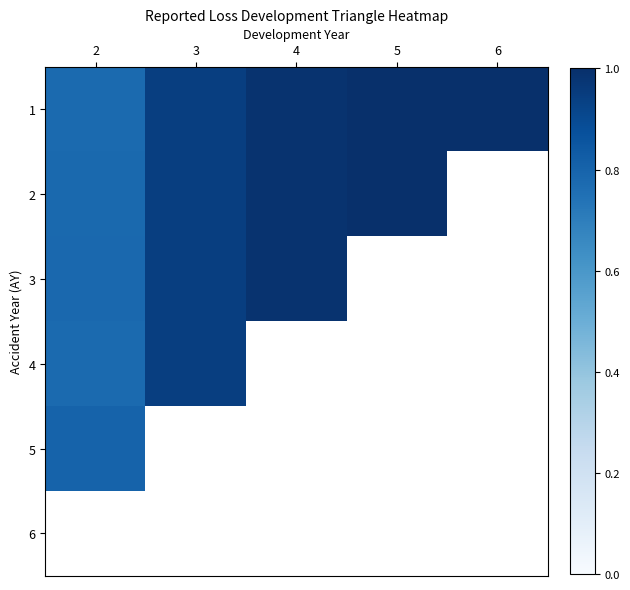

Which series has the largest total across all categories?

1